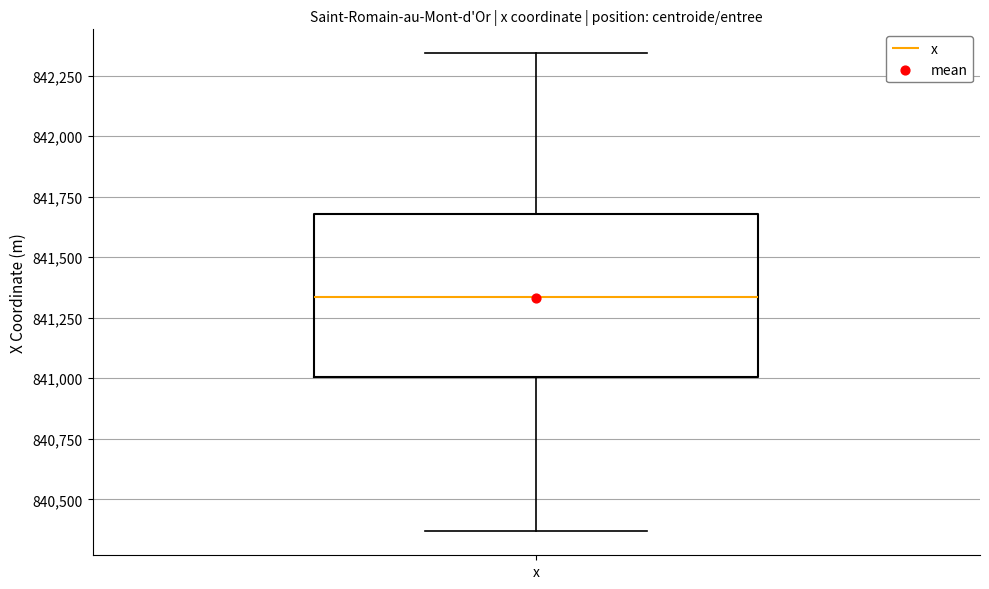

Read this box plot against the y-axis: the position of the median line, the range covered by the box, and the ends of both whiskers. The values are not printed on the chart, so give them approximately, as read against the axis.

median 841350, box 841000 to 841700, whiskers 840350 to 842350